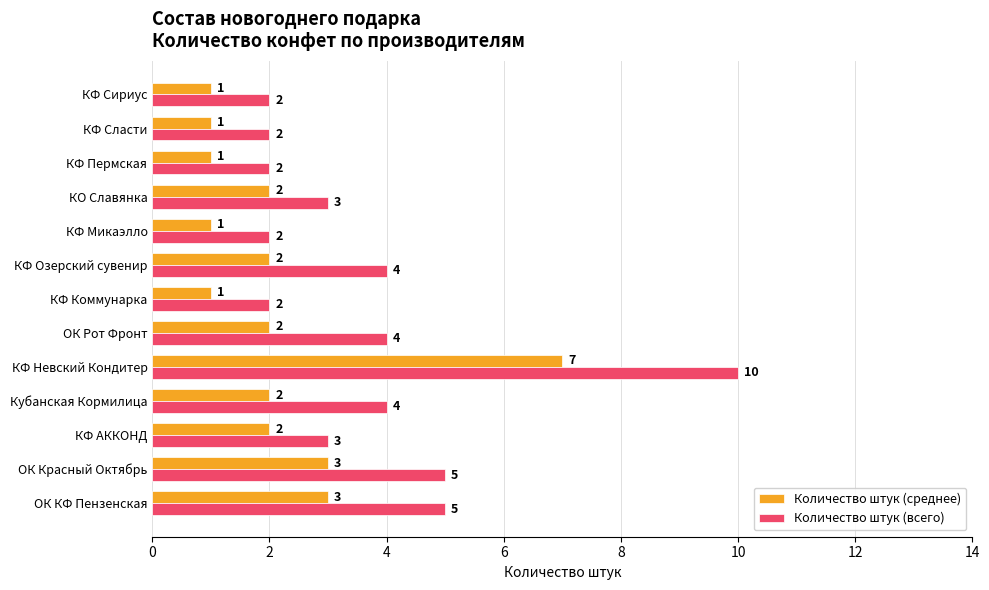

The Количество штук (среднее) series shows 2 at КФ Коммунарка. True or false?

False